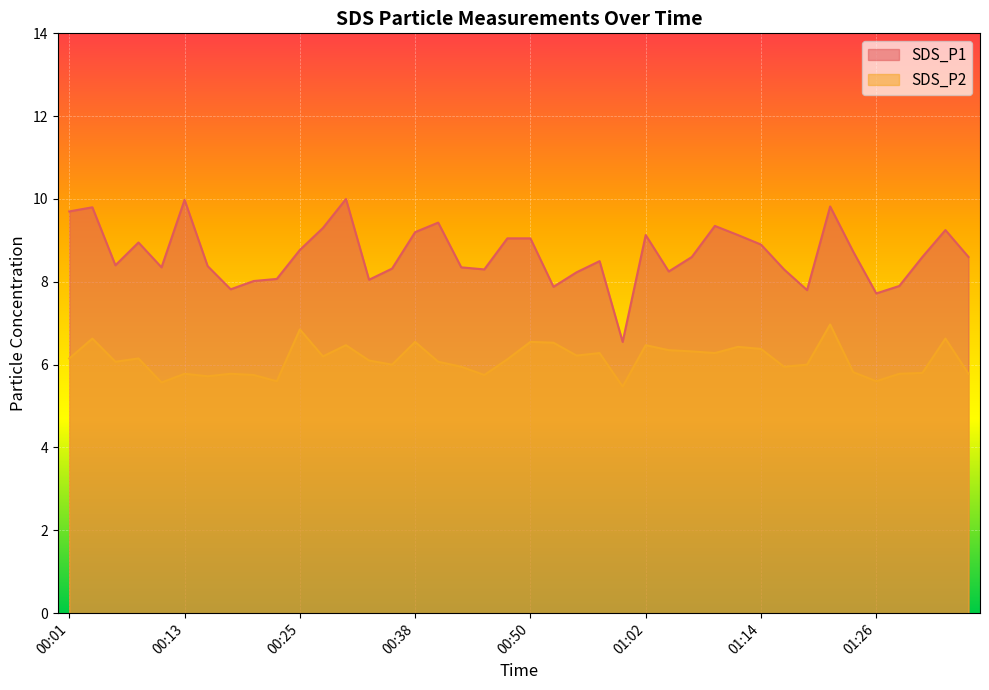

List the series in order of their peak value, highest first.

SDS_P1, SDS_P2